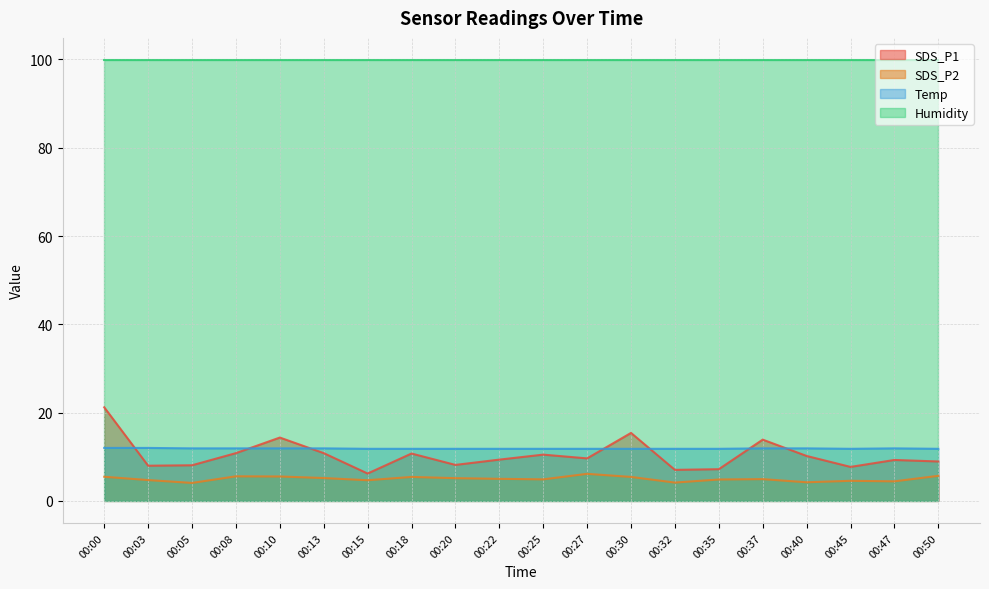

At how many categories does at least one series exceed 12?

20